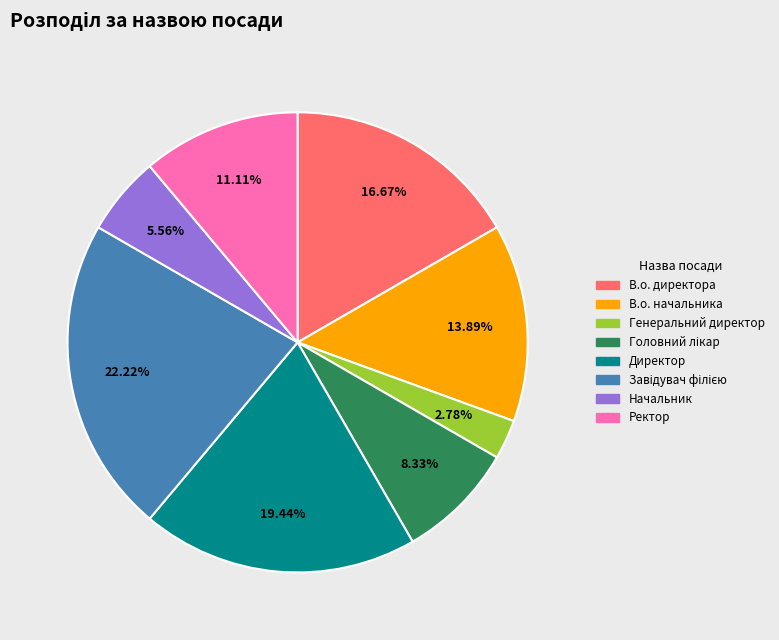

Between Ректор and Начальник, which is larger?

Ректор